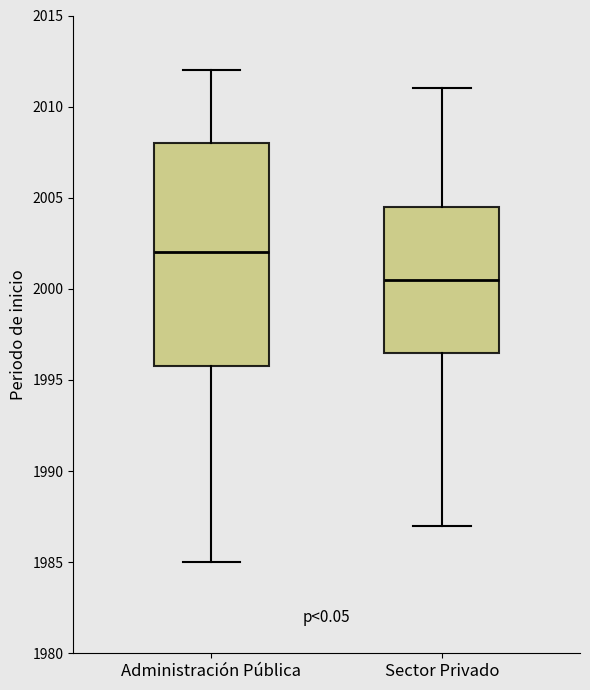

Comparing the boxes themselves (not the whiskers), which one is the tallest?

Administración Pública